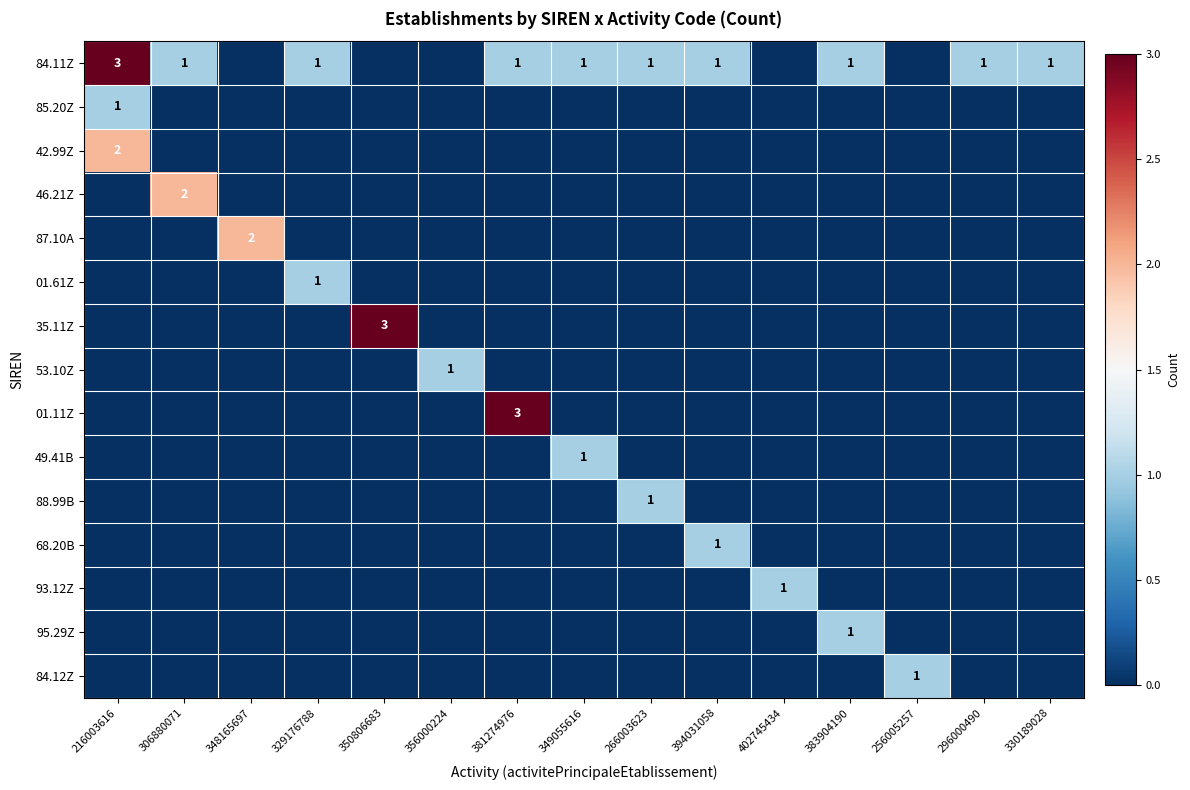

Rank the series at 216003616 from highest to lowest value.

84.11Z, 42.99Z, 85.20Z, 46.21Z, 87.10A, 01.61Z, 35.11Z, 53.10Z, 01.11Z, 49.41B, 88.99B, 68.20B, 93.12Z, 95.29Z, 84.12Z